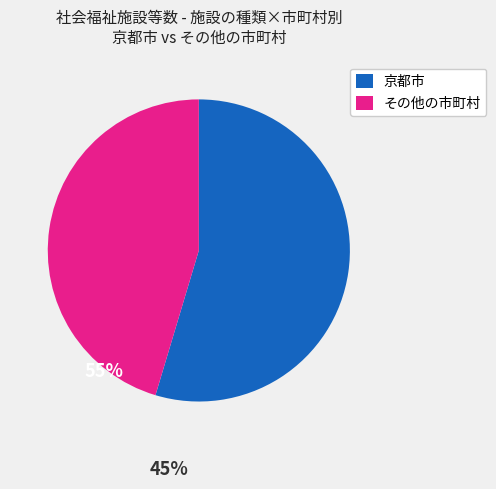

Approximately how many times larger is the value at その他の市町村 compared to 京都市?

0.8